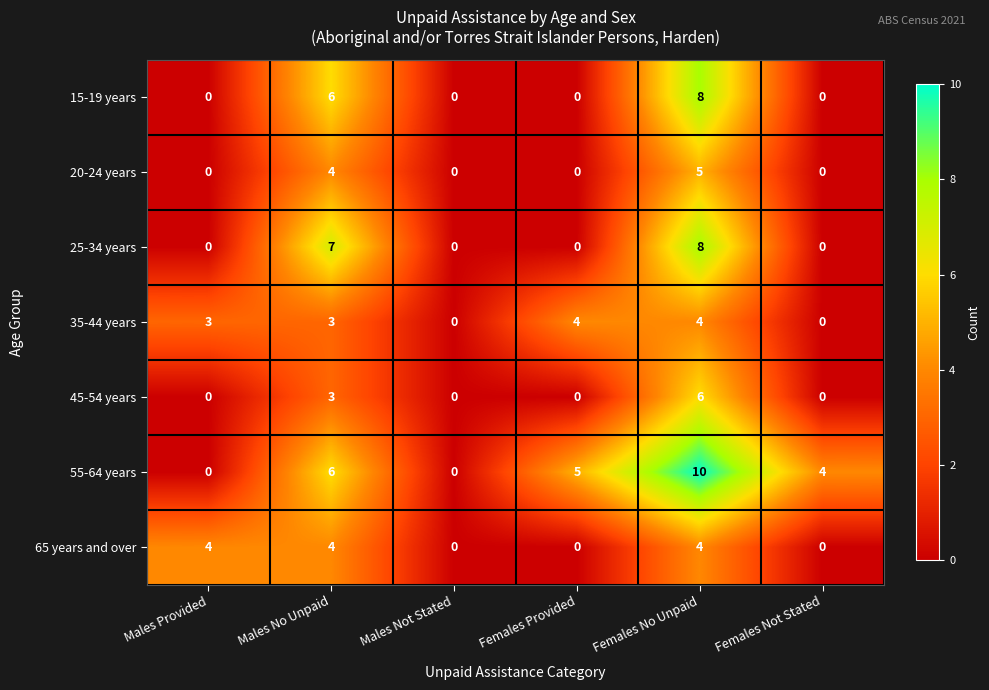

The 55-64 years series shows 1 at Females Not Stated. True or false?

False